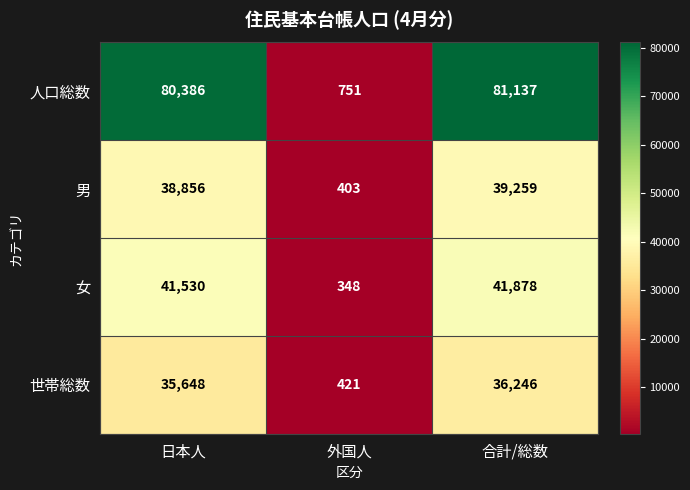

At which category is the sum across all series the highest?

合計/総数